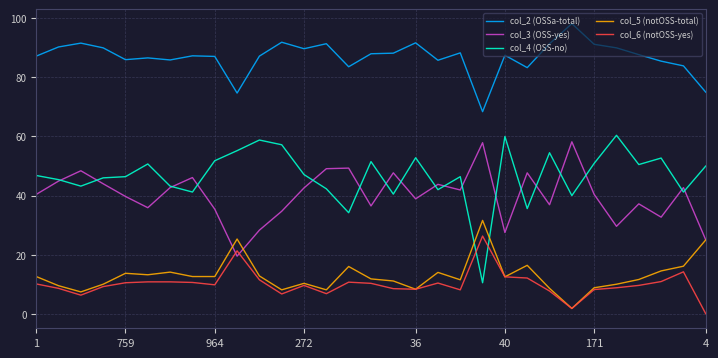

Which series has the largest total across all categories?

col_2 (OSSa-total)